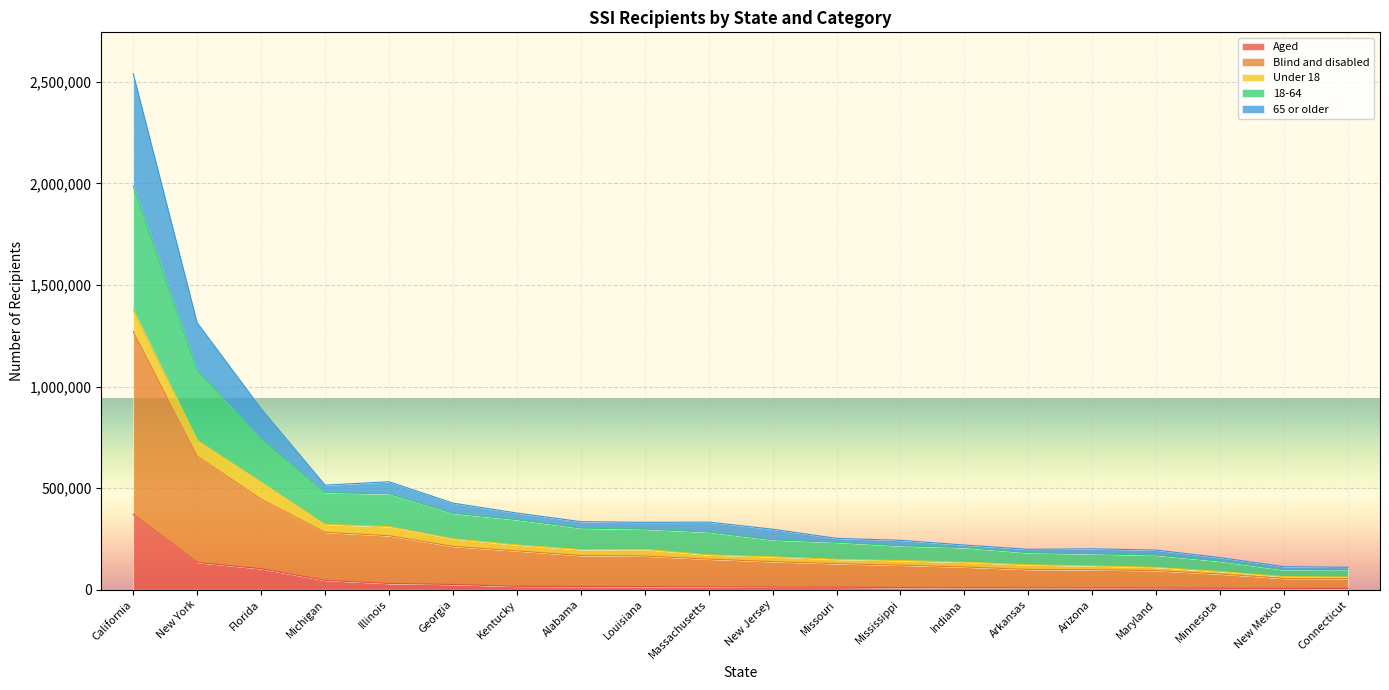

True or false: Aged has more than 2 points higher than both neighbors.

False